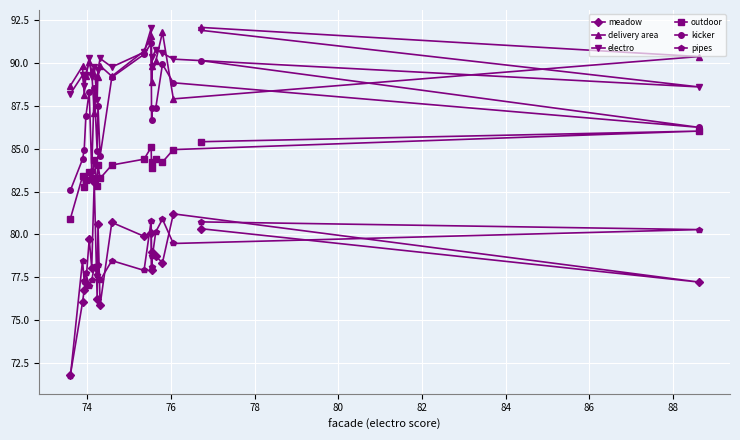

Which series has the largest range (max minus min)?

meadow